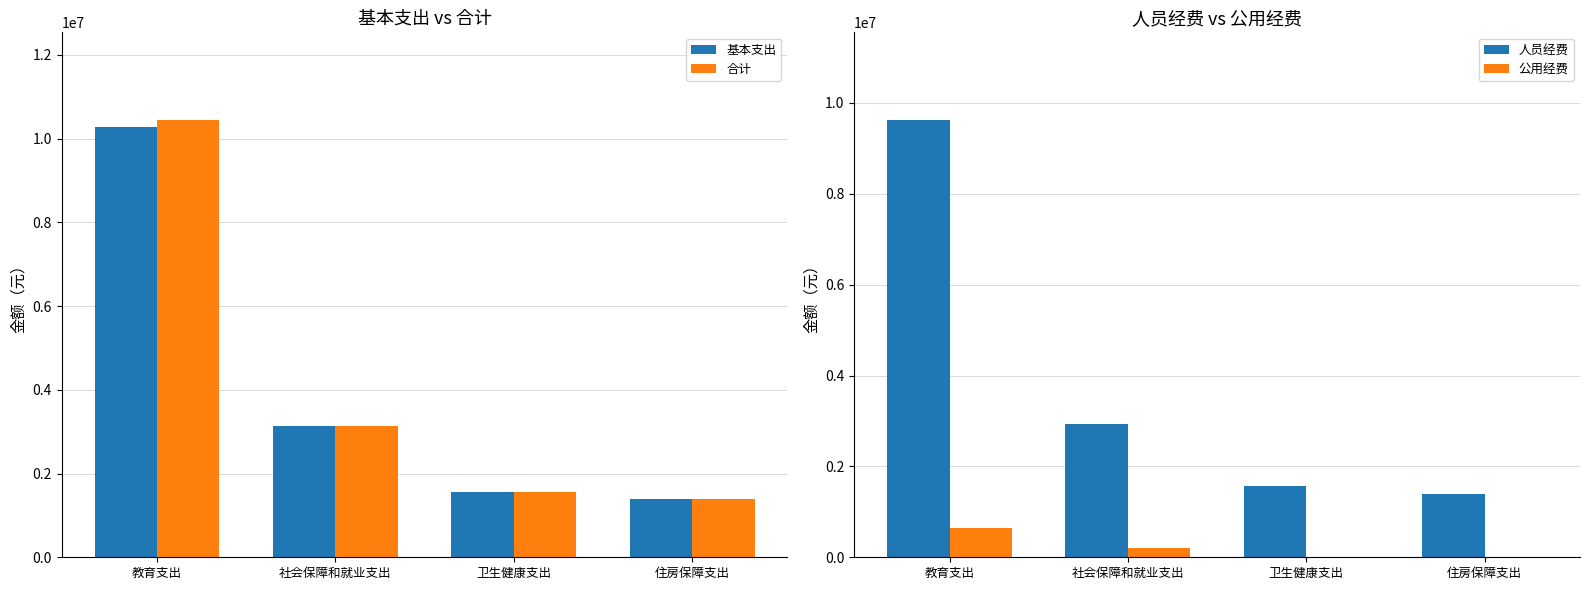

Is it true that 基本支出 equals 1383324.0 at 住房保障支出?

True